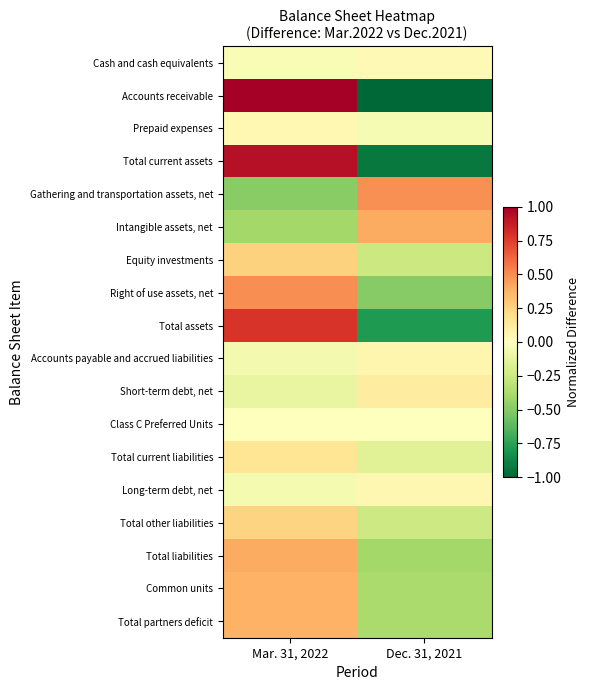

Reading left to right, what are all the values shown in this chart?

Cash and cash equivalents: Mar. 31, 2022=-0.0	Dec. 31, 2021=0.0
Accounts receivable: Mar. 31, 2022=1.0	Dec. 31, 2021=-1.0
Prepaid expenses: Mar. 31, 2022=0.0	Dec. 31, 2021=-0.0
Total current assets: Mar. 31, 2022=0.9	Dec. 31, 2021=-0.9
Gathering and transportation assets, net: Mar. 31, 2022=-0.5	Dec. 31, 2021=0.5
Intangible assets, net: Mar. 31, 2022=-0.4	Dec. 31, 2021=0.4
Equity investments: Mar. 31, 2022=0.3	Dec. 31, 2021=-0.3
Right of use assets, net: Mar. 31, 2022=0.5	Dec. 31, 2021=-0.5
Total assets: Mar. 31, 2022=0.8	Dec. 31, 2021=-0.8
Accounts payable and accrued liabilities: Mar. 31, 2022=-0.1	Dec. 31, 2021=0.1
Short-term debt, net: Mar. 31, 2022=-0.1	Dec. 31, 2021=0.1
Class C Preferred Units: Mar. 31, 2022=0.0	Dec. 31, 2021=-0.0
Total current liabilities: Mar. 31, 2022=0.2	Dec. 31, 2021=-0.2
Long-term debt, net: Mar. 31, 2022=-0.0	Dec. 31, 2021=0.0
Total other liabilities: Mar. 31, 2022=0.2	Dec. 31, 2021=-0.2
Total liabilities: Mar. 31, 2022=0.4	Dec. 31, 2021=-0.4
Common units: Mar. 31, 2022=0.4	Dec. 31, 2021=-0.4
Total partners deficit: Mar. 31, 2022=0.4	Dec. 31, 2021=-0.4